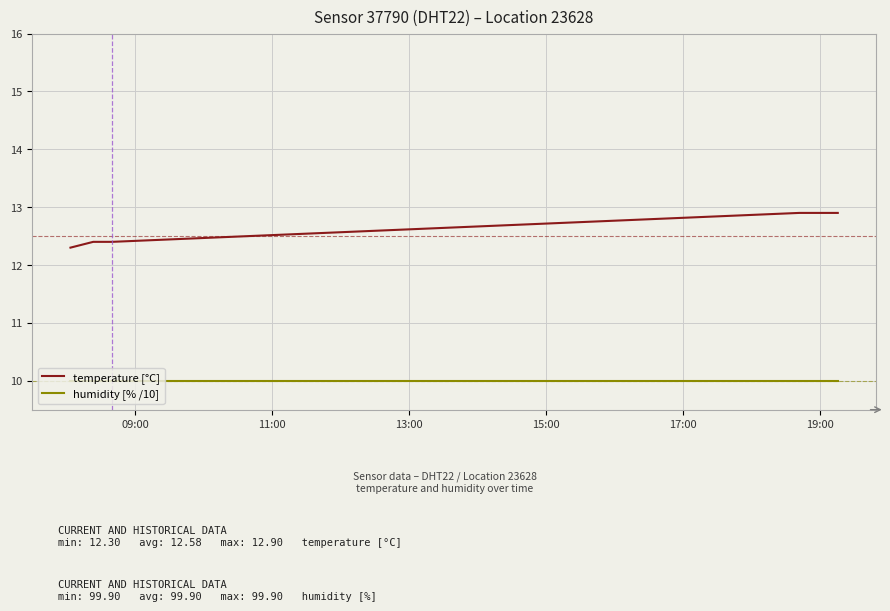

What is the highest value of the humidity [% /10] series?

10.0